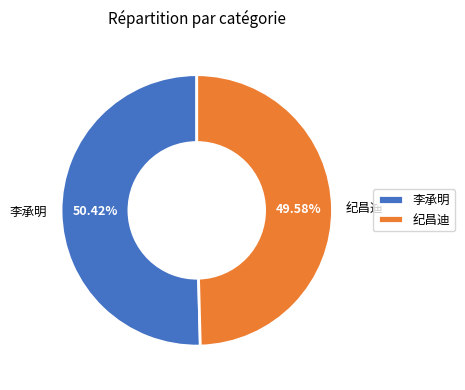

Count the number of slices in the pie.

2